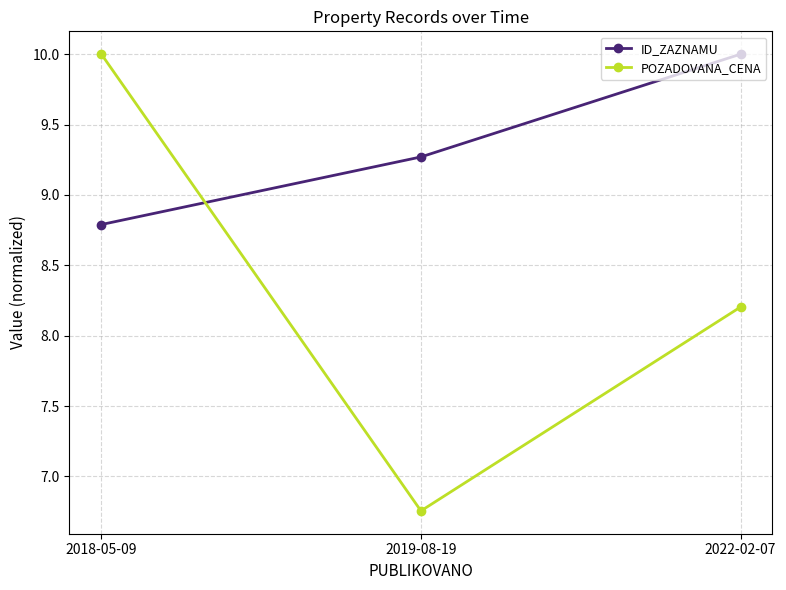

What is the sum of all ID_ZAZNAMU values?

28.1